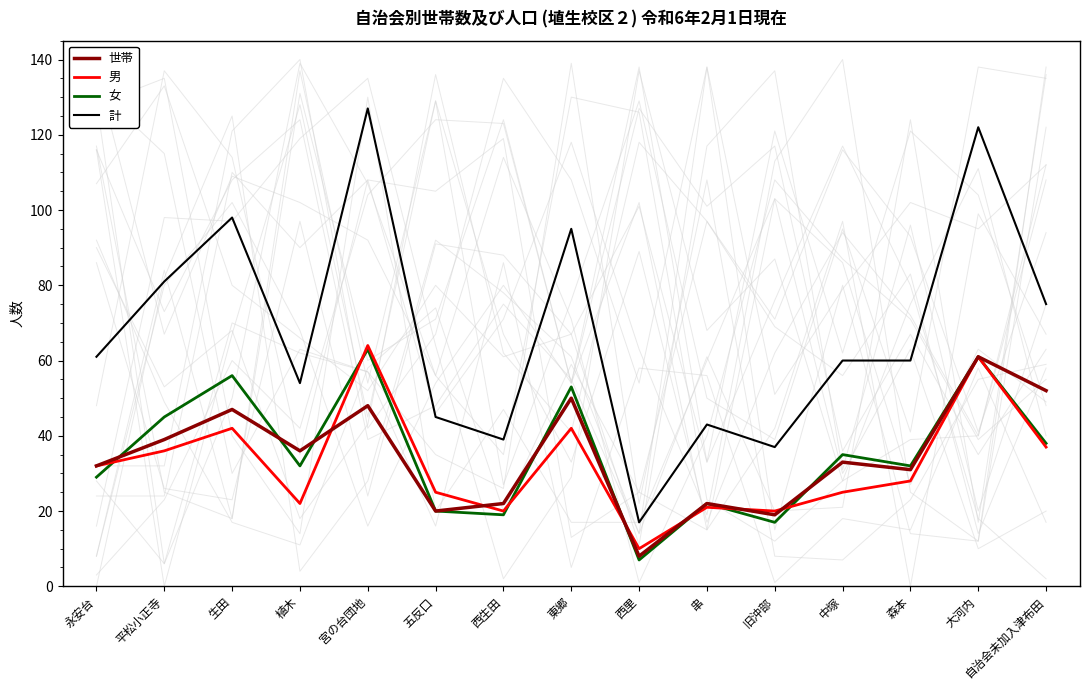

Between 大河内 and 旧沖部, which is larger?

大河内